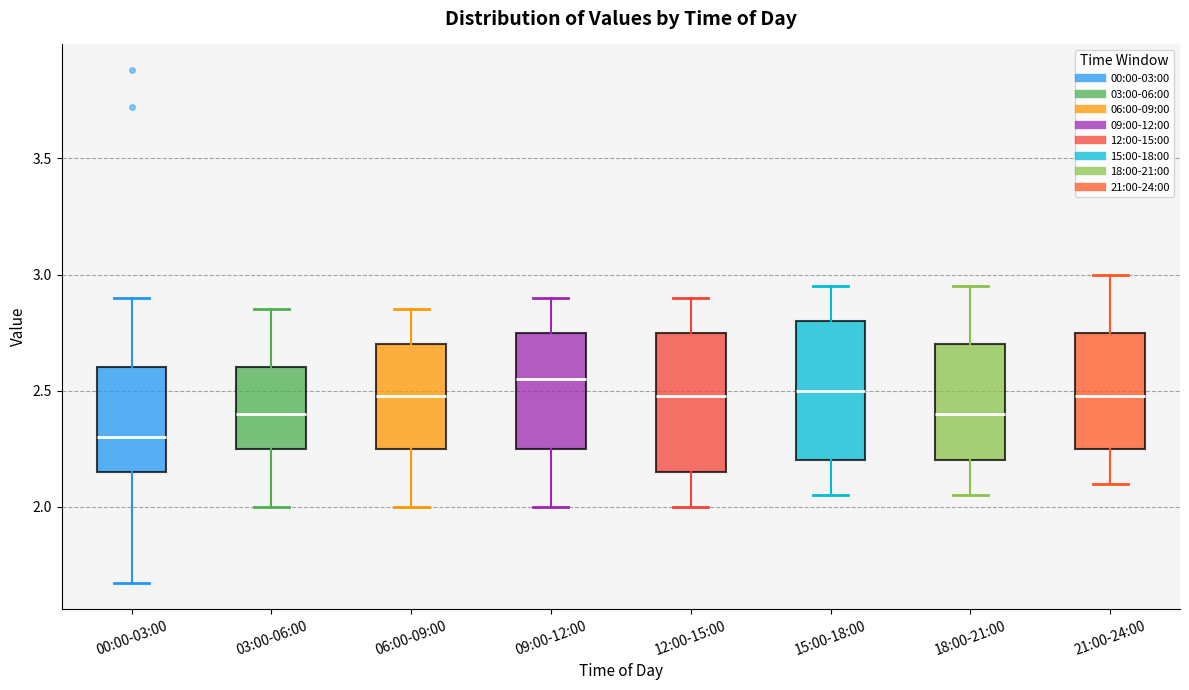

Where is the upper edge of the box for 03:00-06:00 on the y-axis? The values are not printed on the chart, so give them approximately, as read against the axis.

2.60